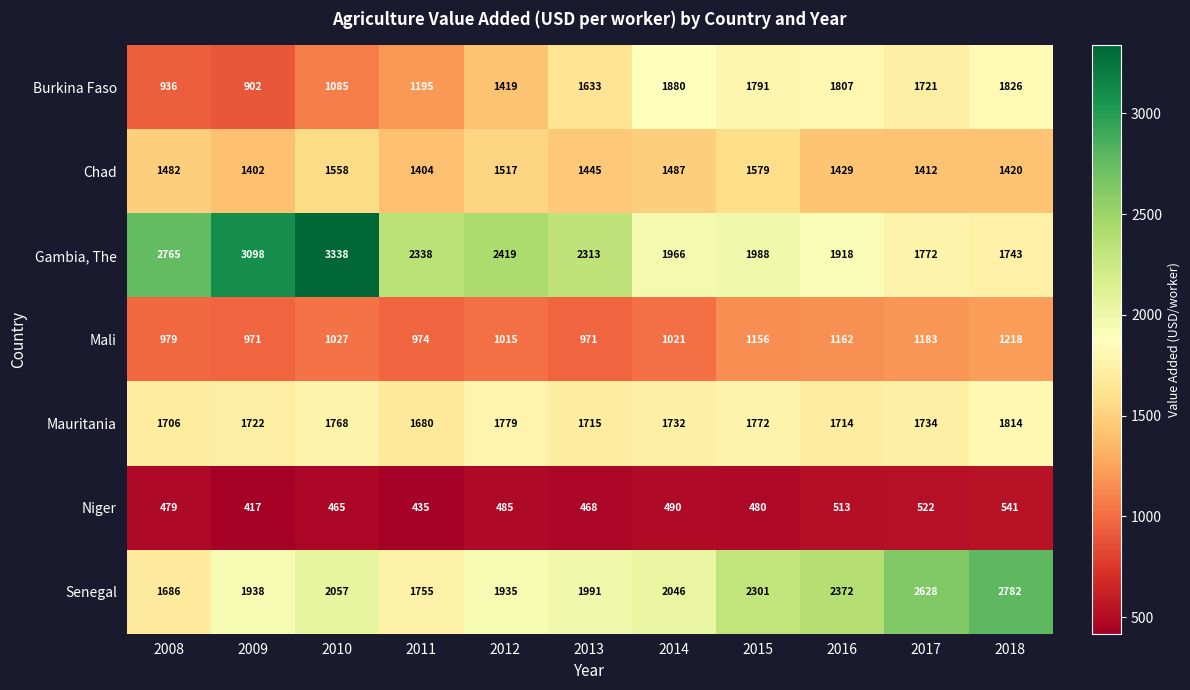

What is the maximum value shown in the chart?

3338